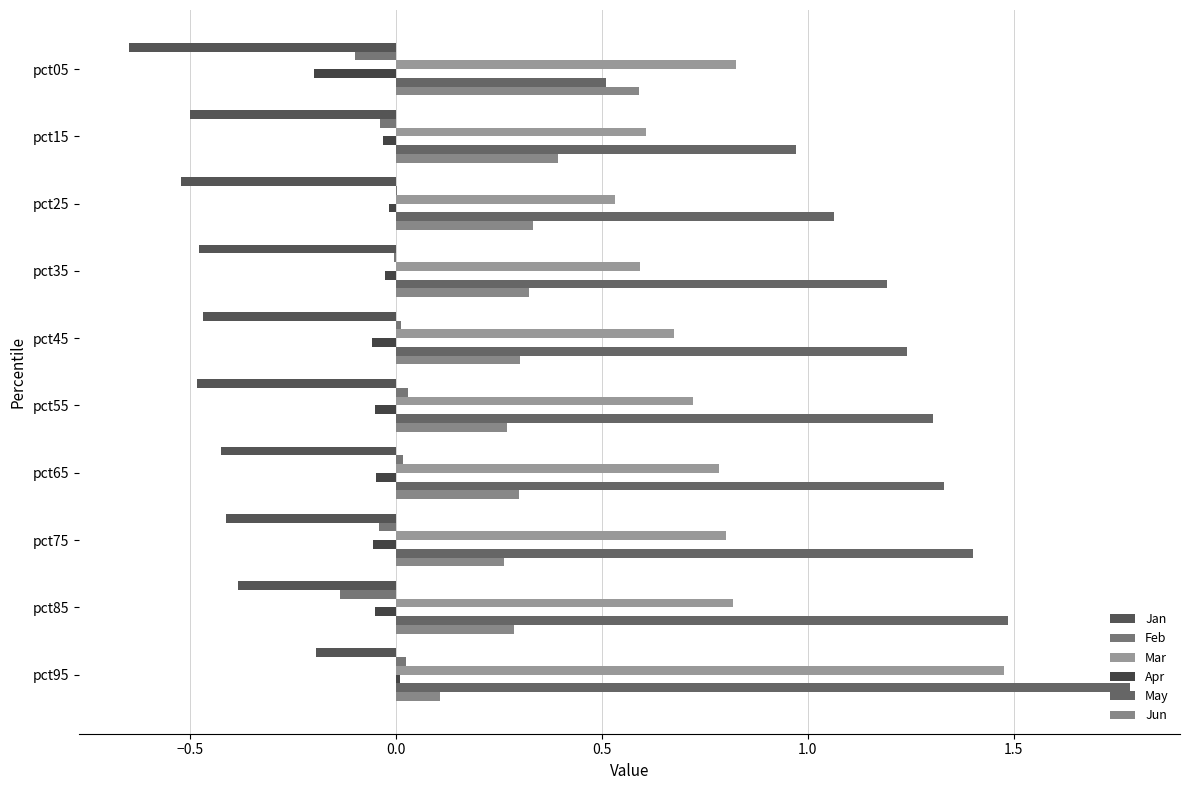

Count the number of categories in the chart.

10